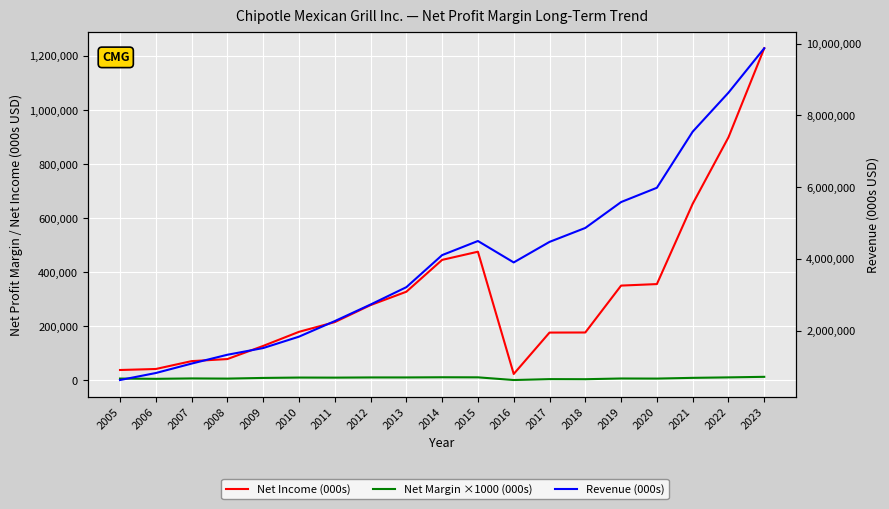

The Revenue (000s) series shows 1452103.3 at 2013. True or false?

False